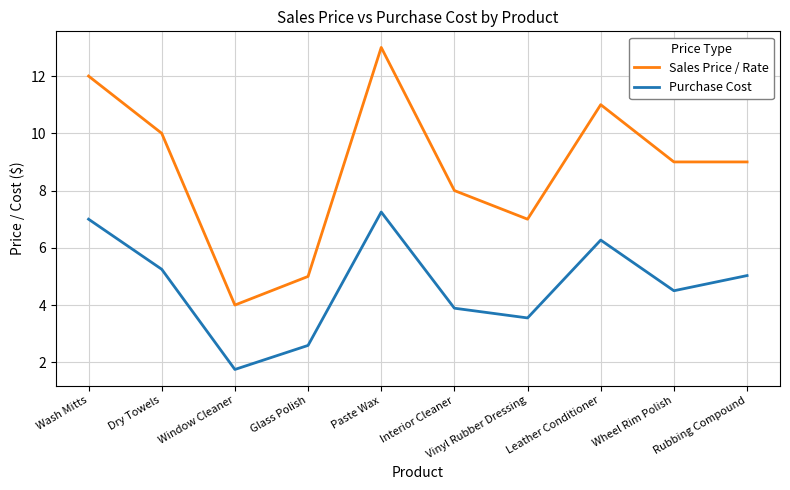

True or false: Purchase Cost has a value of 7.0 at Wash Mitts.

True